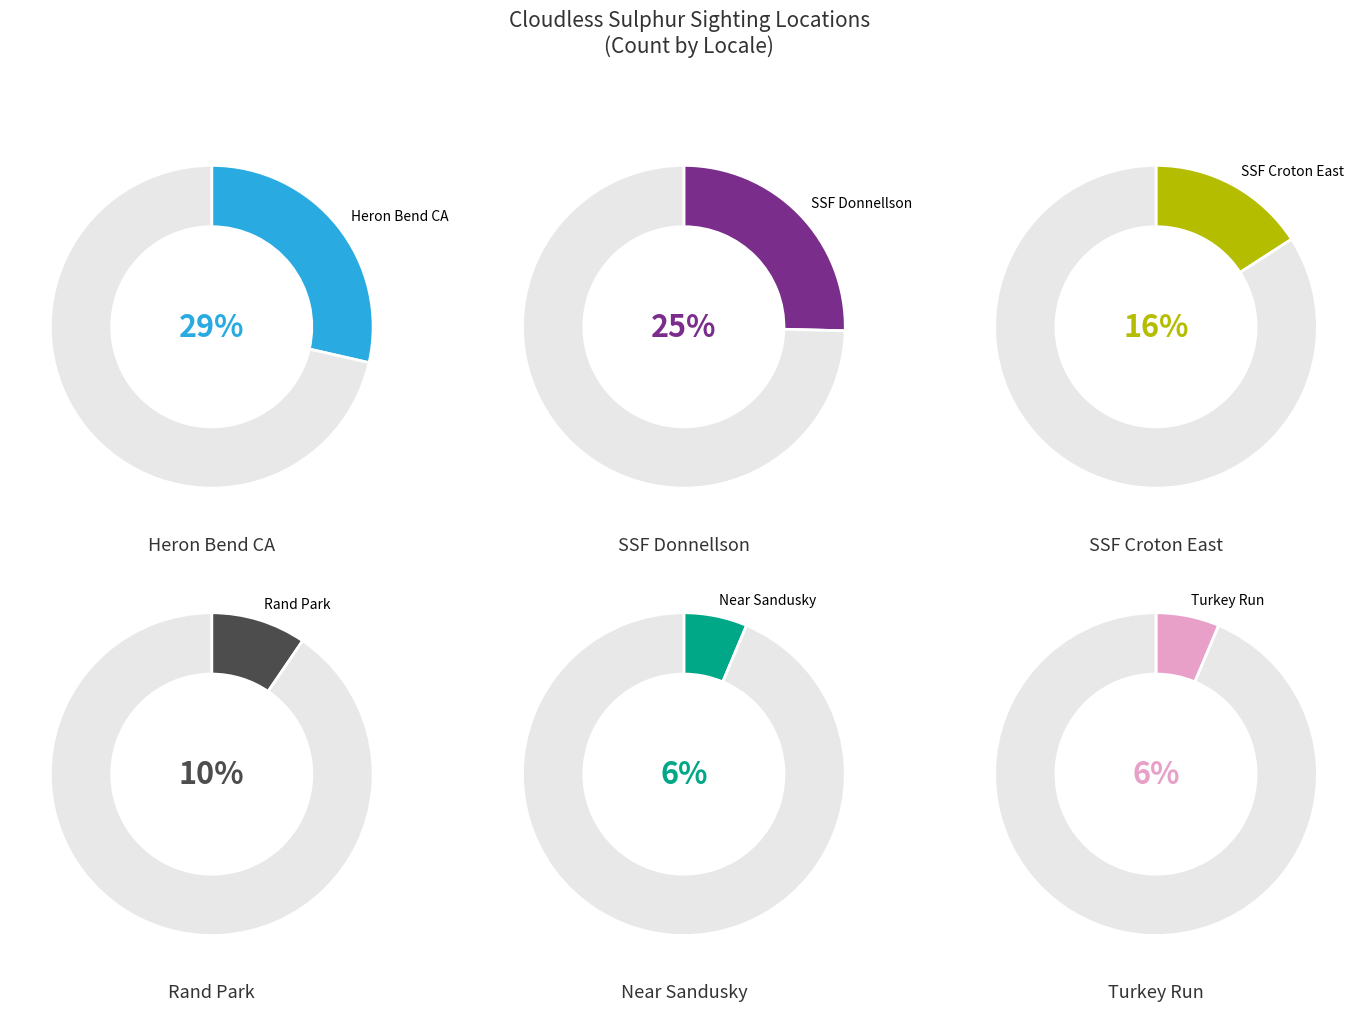

Does any single category account for the majority?

No